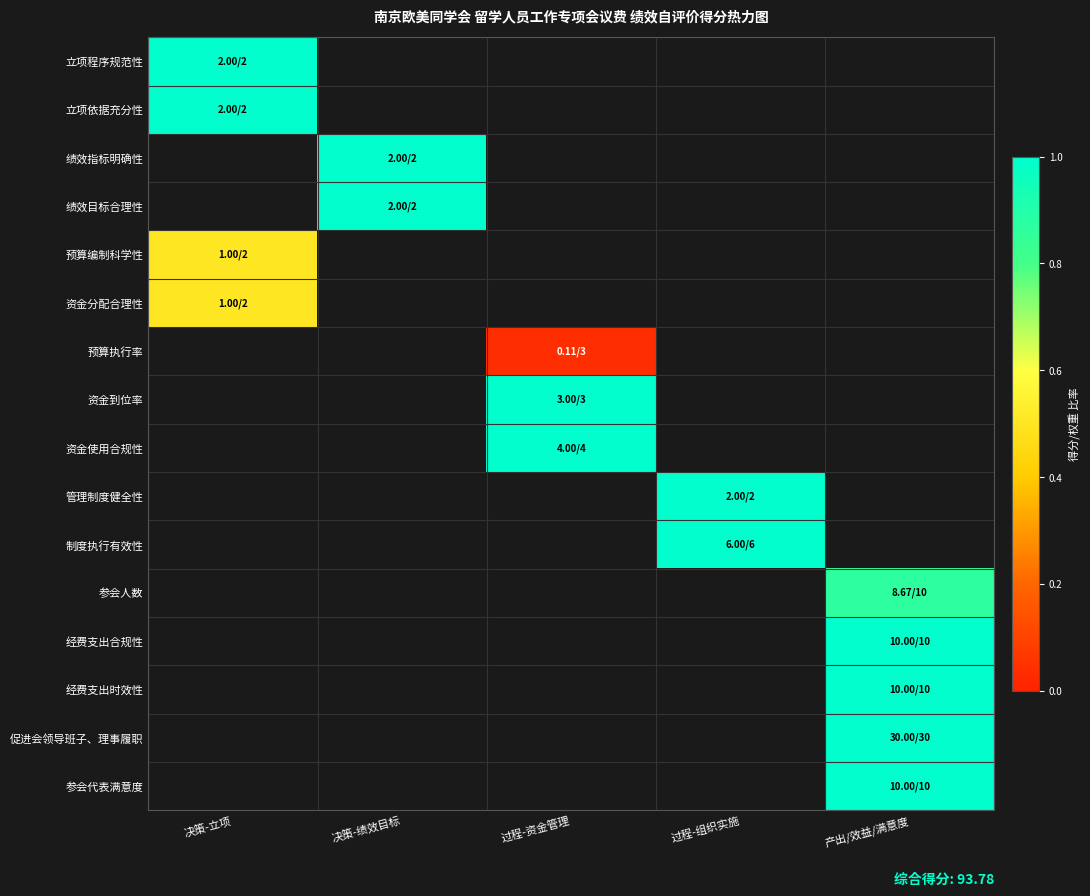

Which series has the widest spread of values?

立项程序规范性